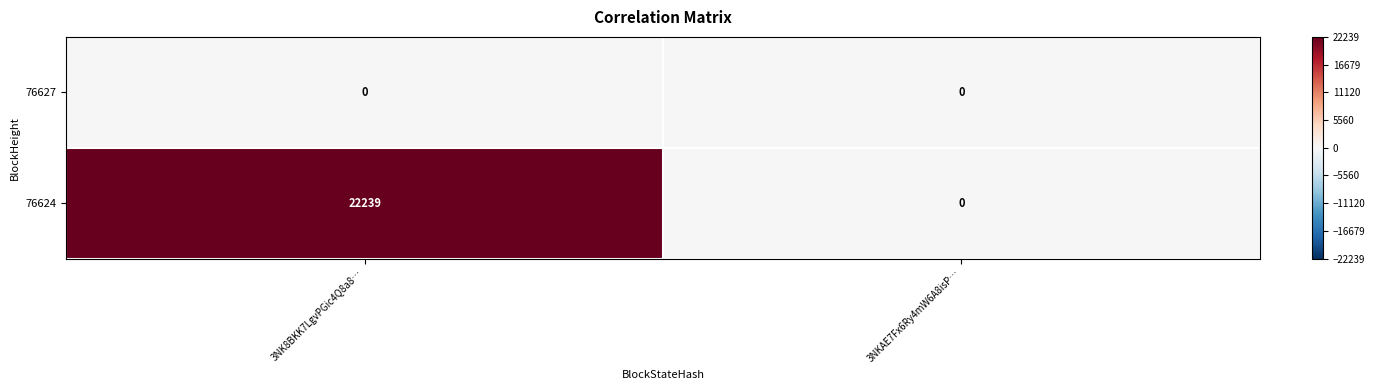

What is the maximum value shown in the chart?

22239